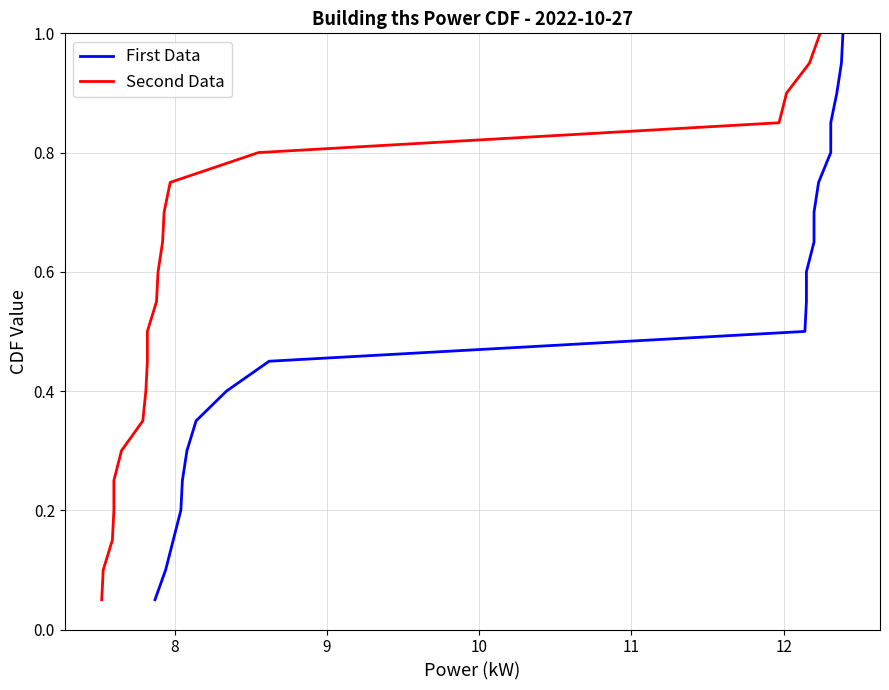

What is the lowest value of the First Data series?

0.1